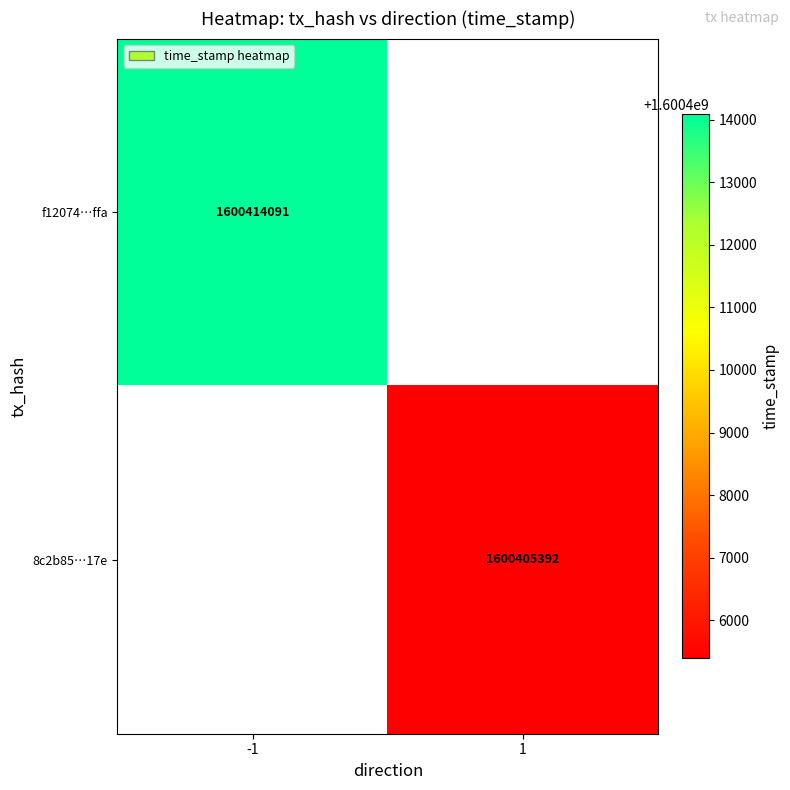

Is it true that f12074…ffa equals 1600414091 at -1?

True